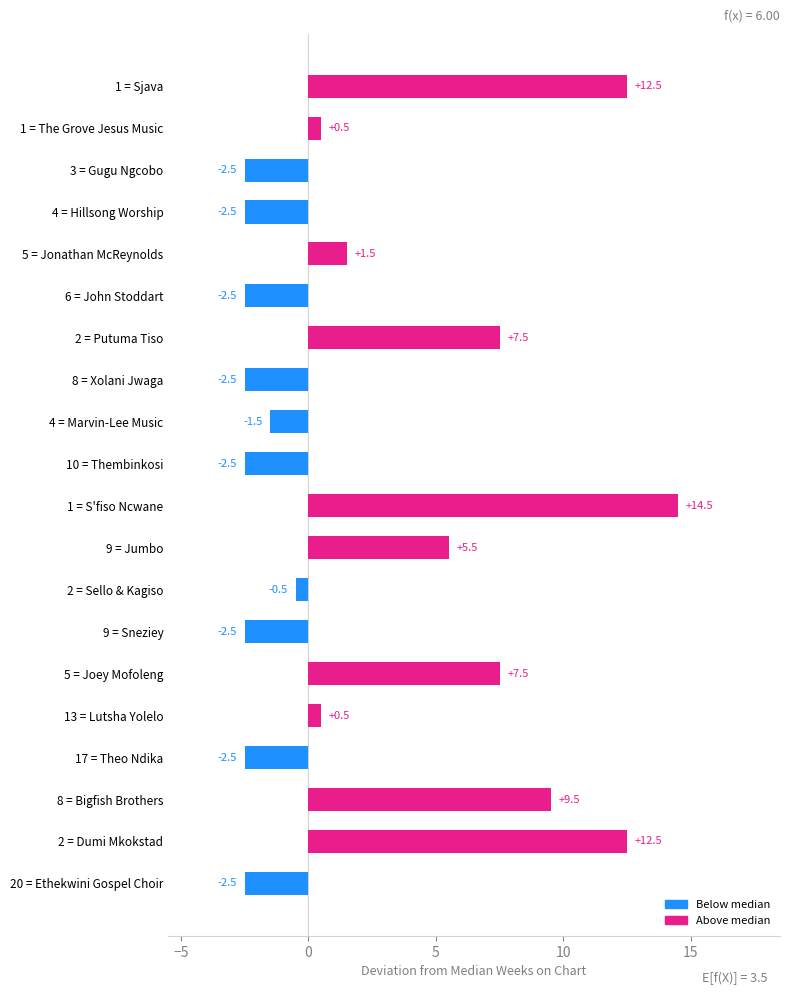

How many series are shown in this chart?

1